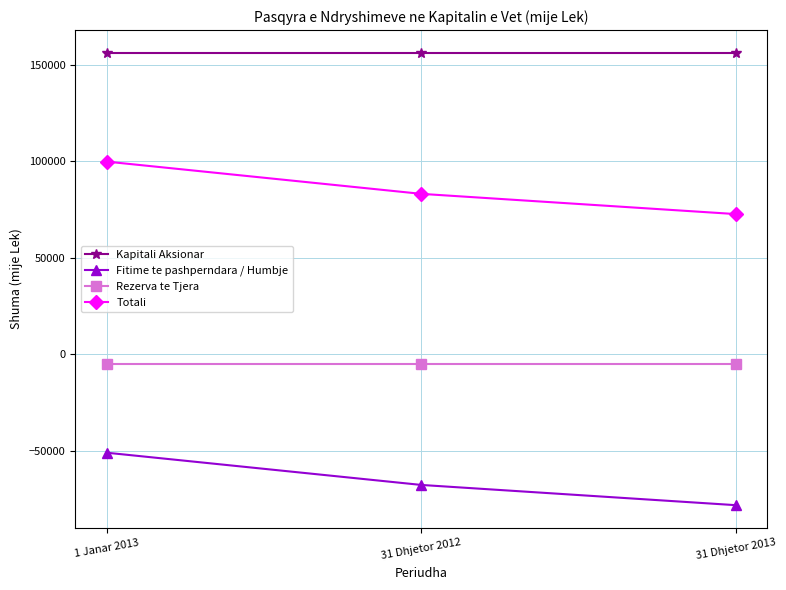

What is the sum of the Rezerva te Tjera values at 1 Janar 2013 and 31 Dhjetor 2012?

-10634